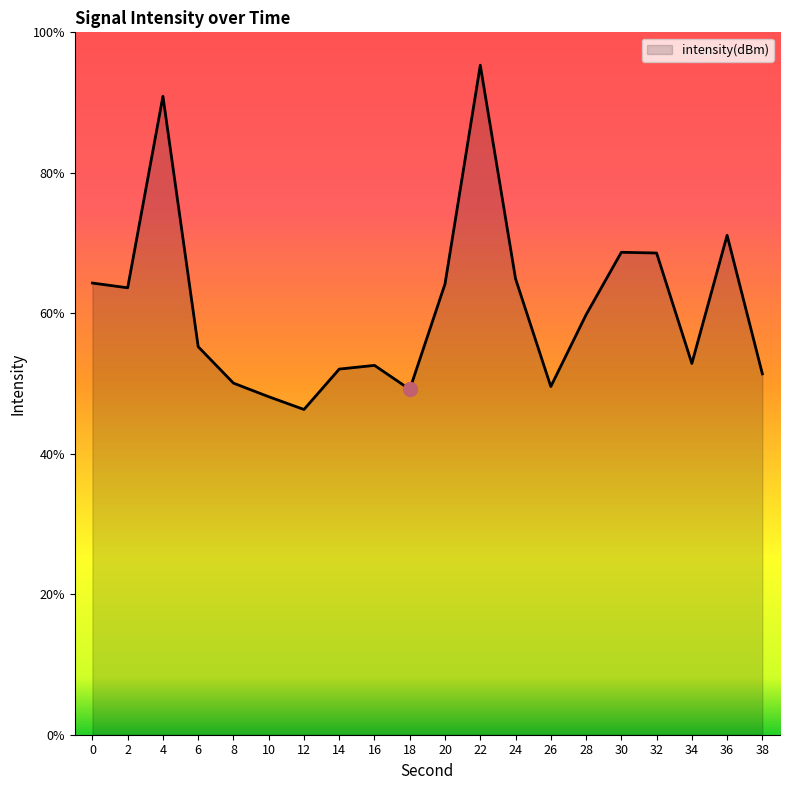

Reading right to left, what are all the values shown in this chart?

-134.3	-124.4	-133.6	-125.7	-125.7	-130.1	-135.2	-127.5	-112.3	-127.9	-135.4	-133.7	-134.0	-136.8	-135.9	-135.0	-132.4	-114.5	-128.2	-127.8